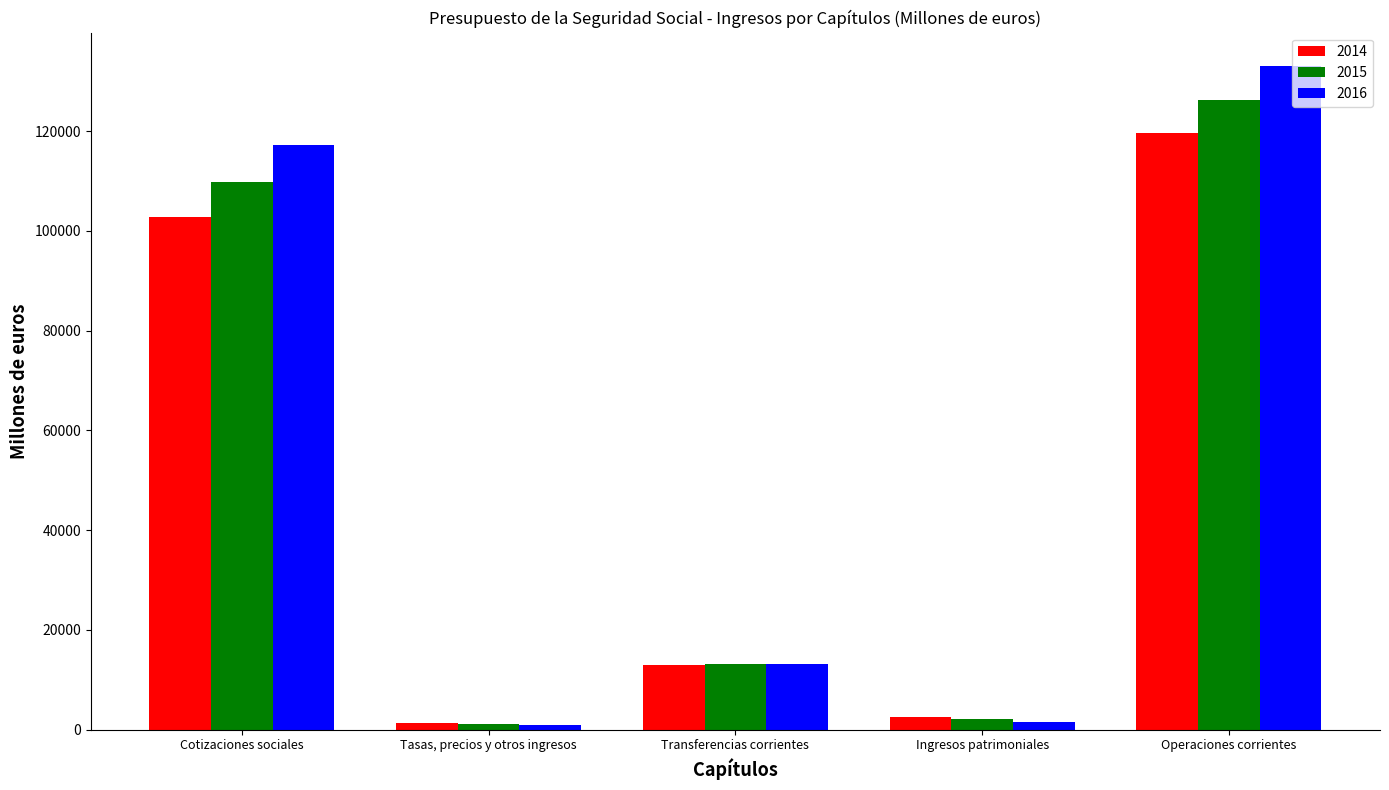

What is the highest value of the 2015 series?

126260.6